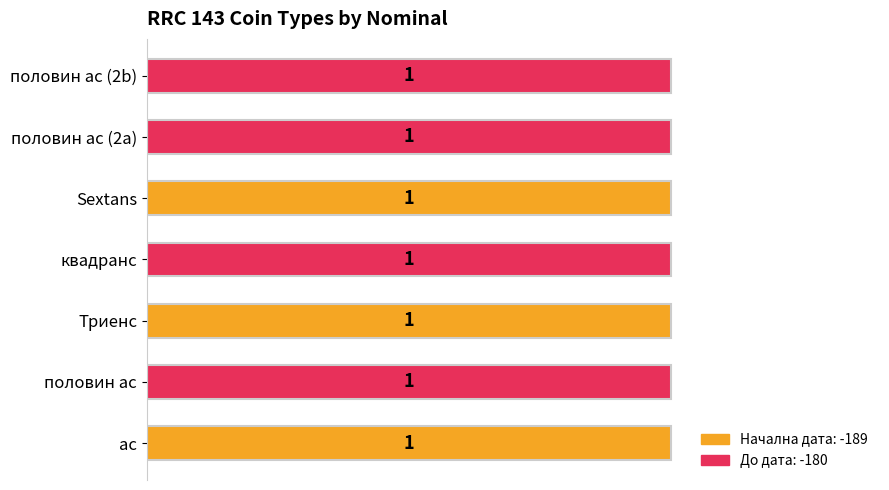

Rank the series by their maximum value, from highest to lowest.

До дата, Начална дата